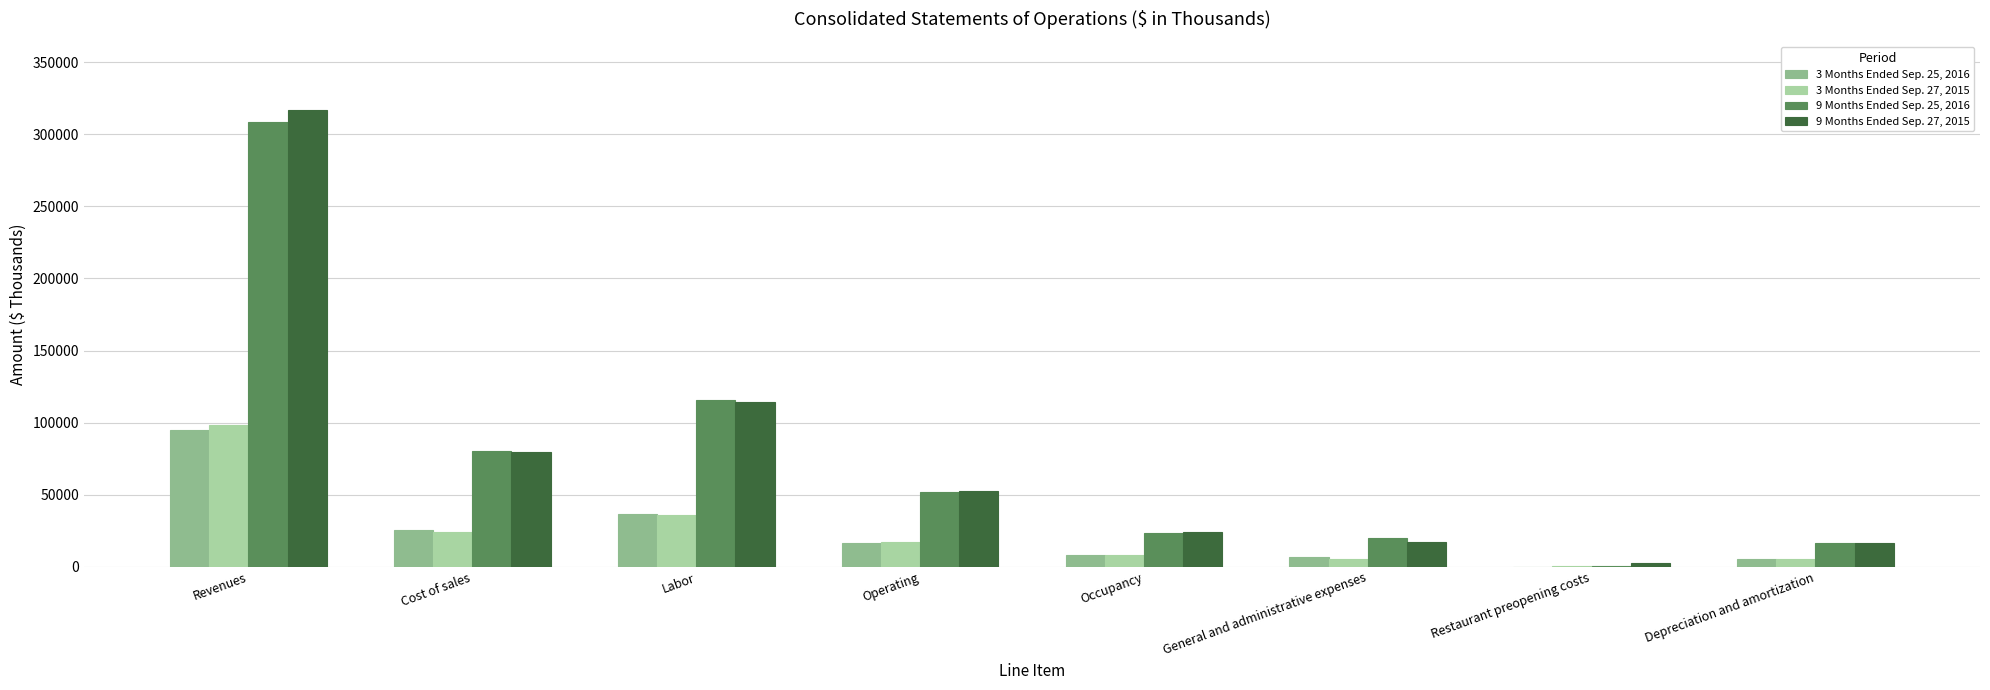

Is the value of 3 Months Ended Sep. 27, 2015 at Cost of sales greater than the value of 9 Months Ended Sep. 25, 2016 at Depreciation and amortization?

Yes